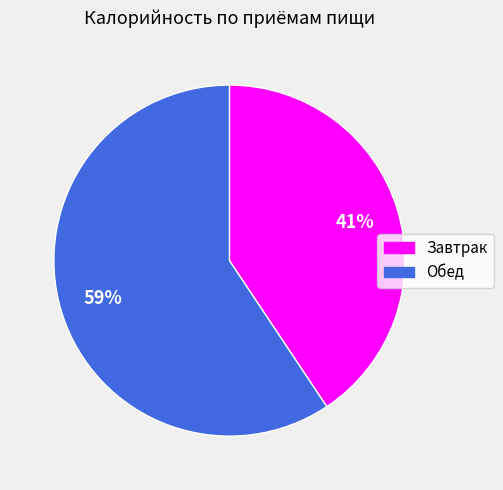

Is there a majority slice in this chart?

Yes